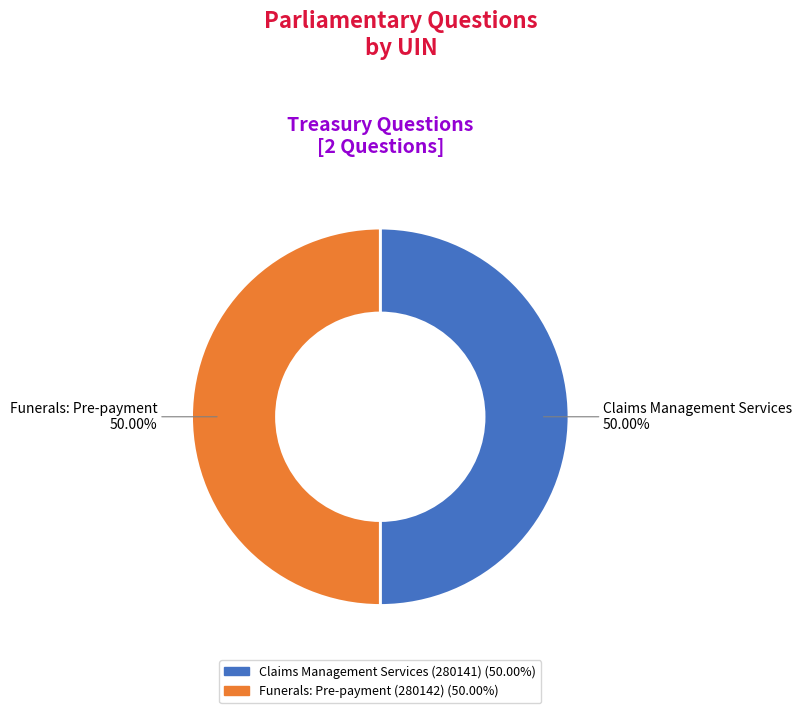

What portion of the pie excludes Claims Management Services (280141)?

50.0%